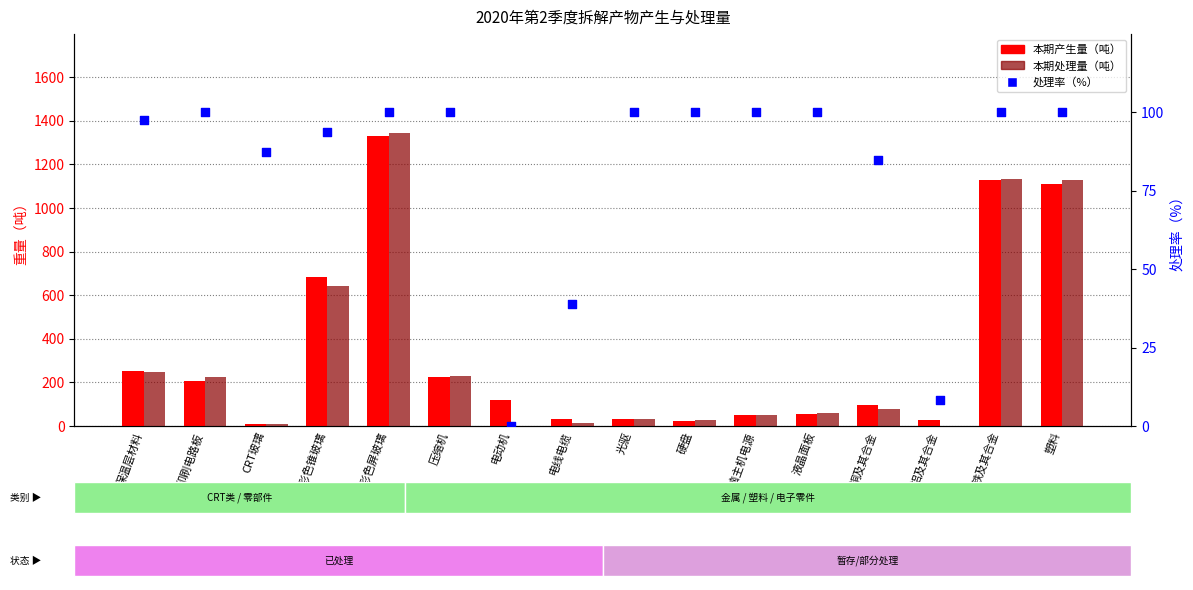

Which series reaches the maximum Y coordinate?

本期处理量（吨）